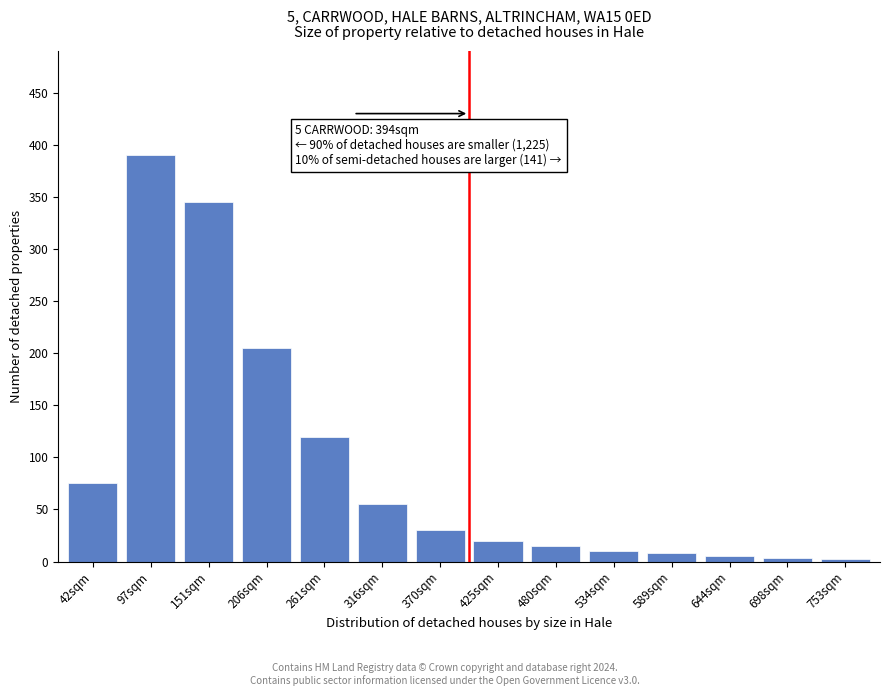

What is the label of the 4th bar from the right?

589sqm